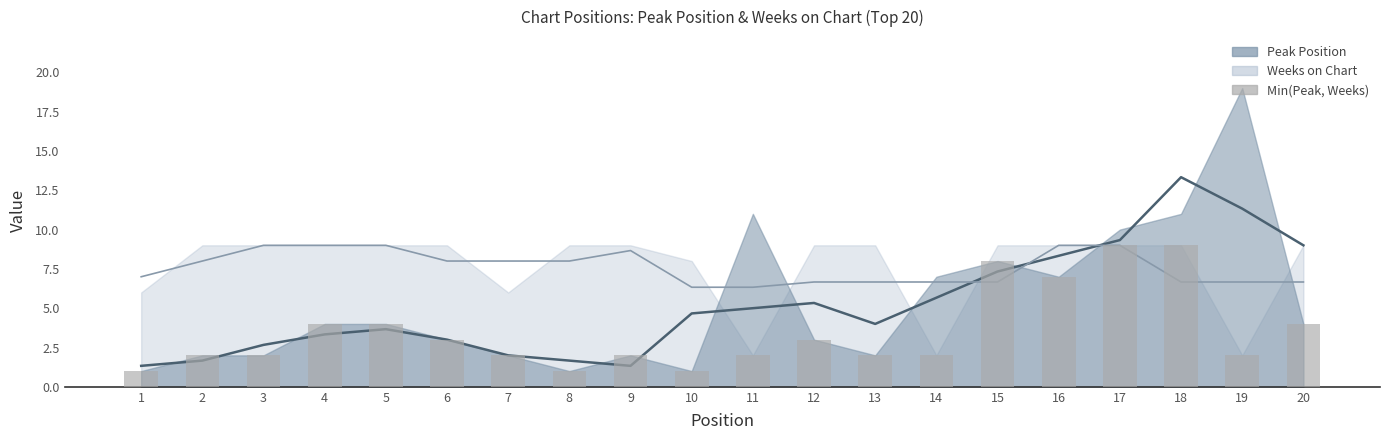

Count the values in the range 2 to 4.

13